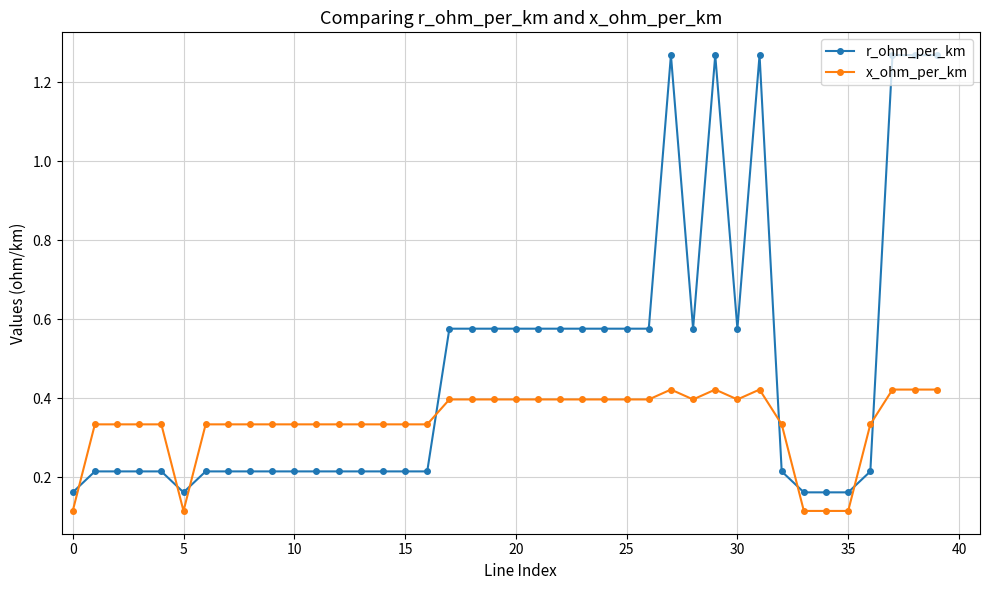

What is the sum of all r_ohm_per_km values?

19.0